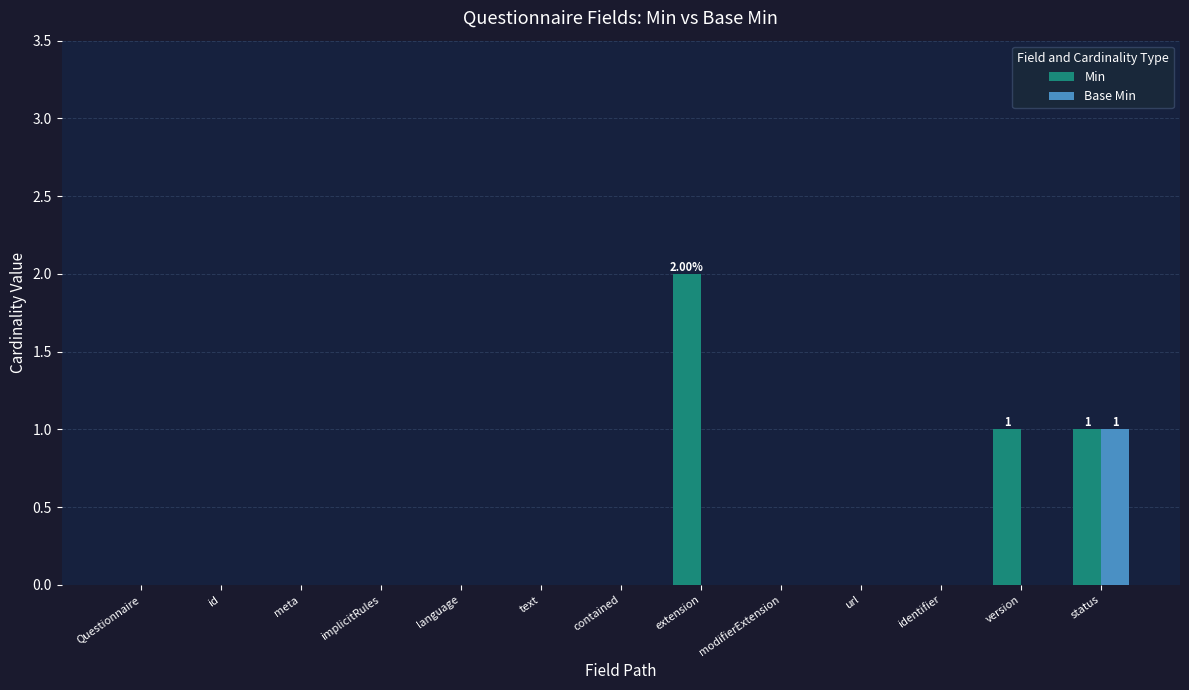

Which series has the largest total across all categories?

Min